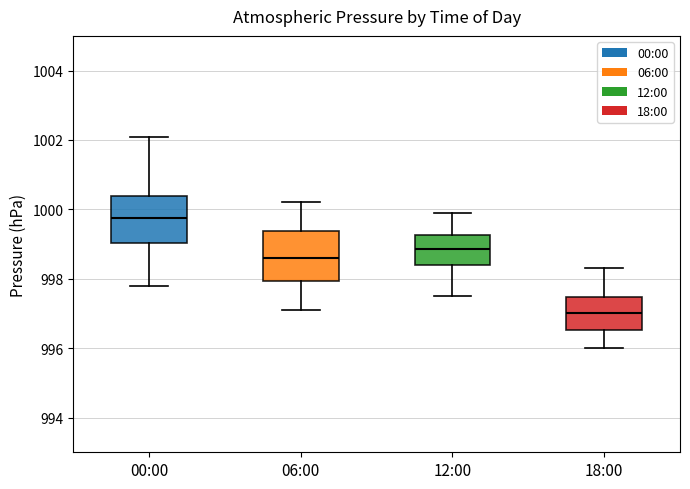

Where does the upper whisker of the box for 00:00 end on the y-axis? The values are not printed on the chart, so give them approximately, as read against the axis.

1002.2